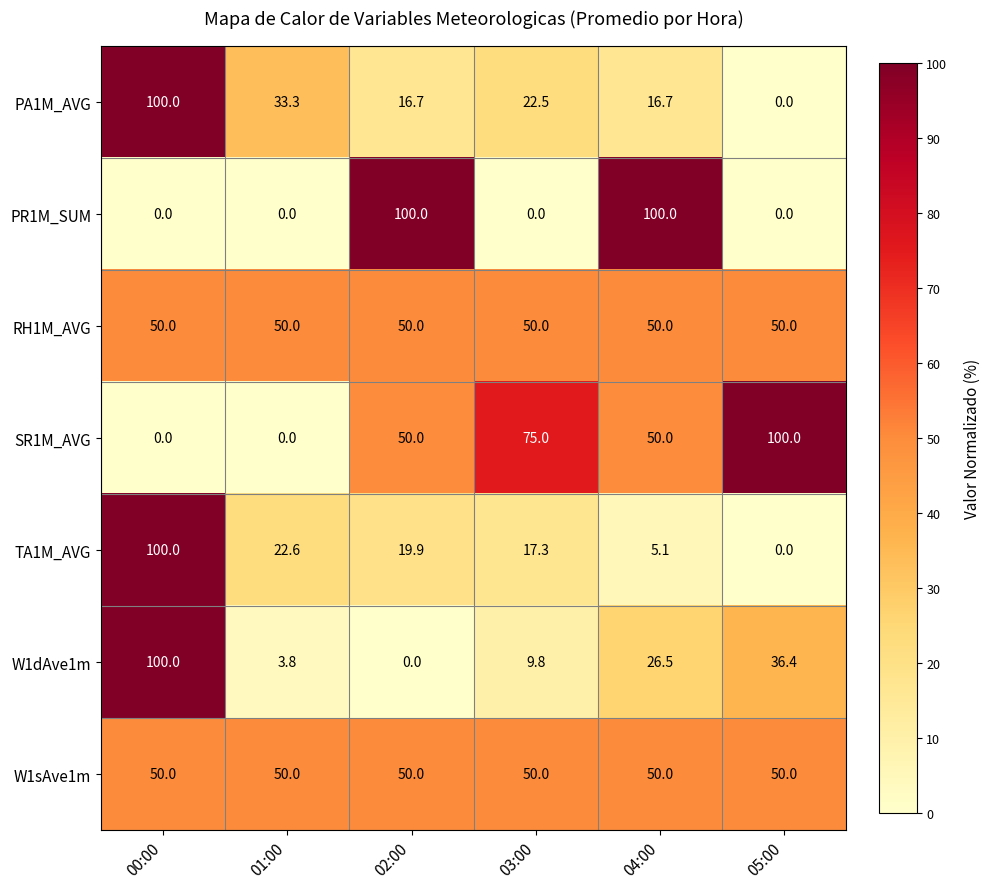

At how many categories does at least one series exceed 98?

4